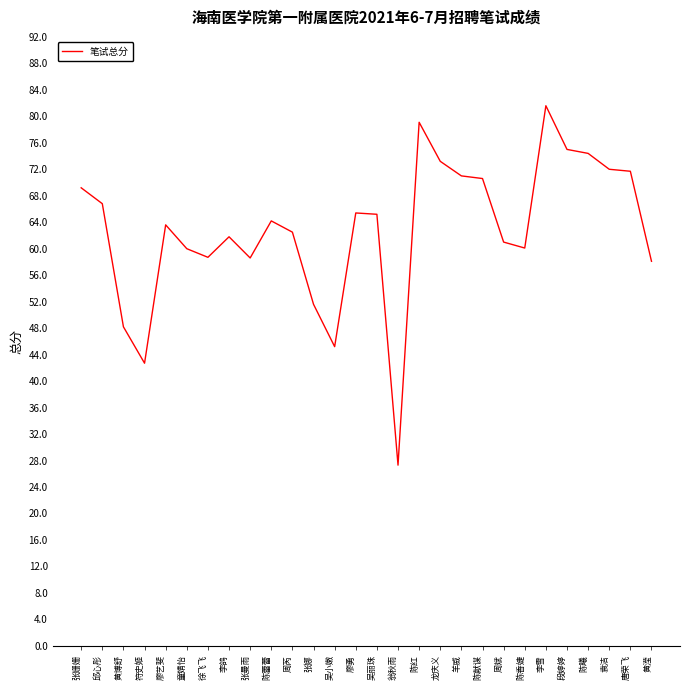

Which category has the lowest value across all series?

翁秋雨